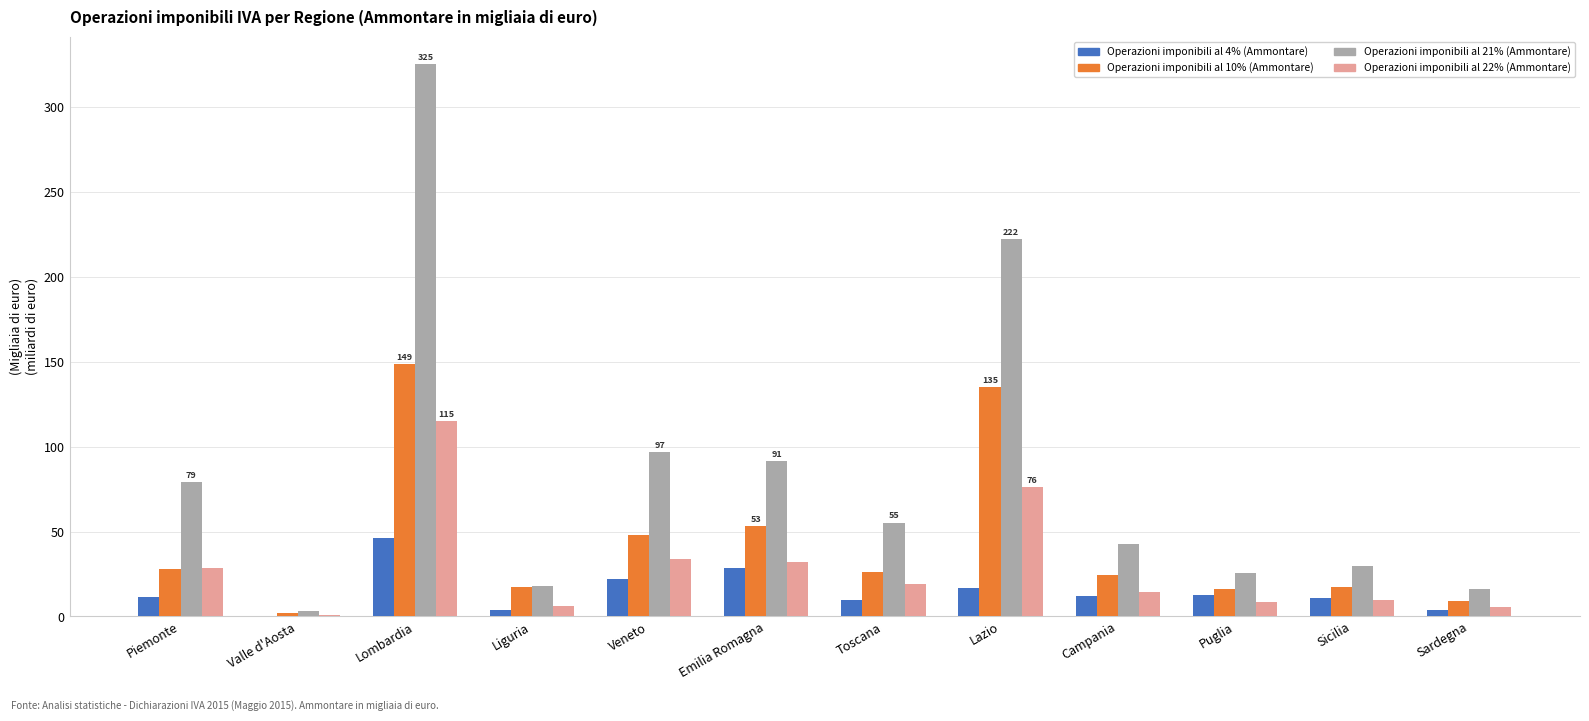

True or false: Operazioni imponibili al 10% (Ammontare) has a value of 17.6 at Sicilia.

True